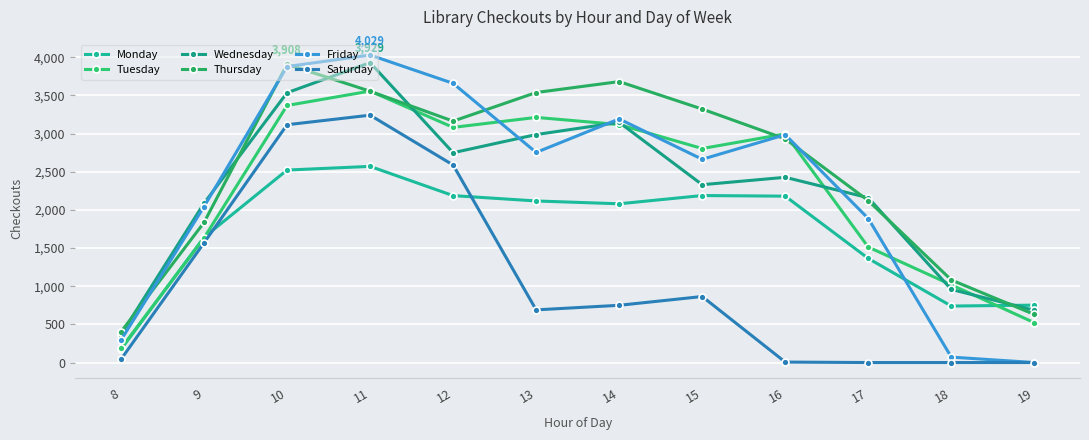

True or false: Tuesday has a value of 1633 at 9.

True